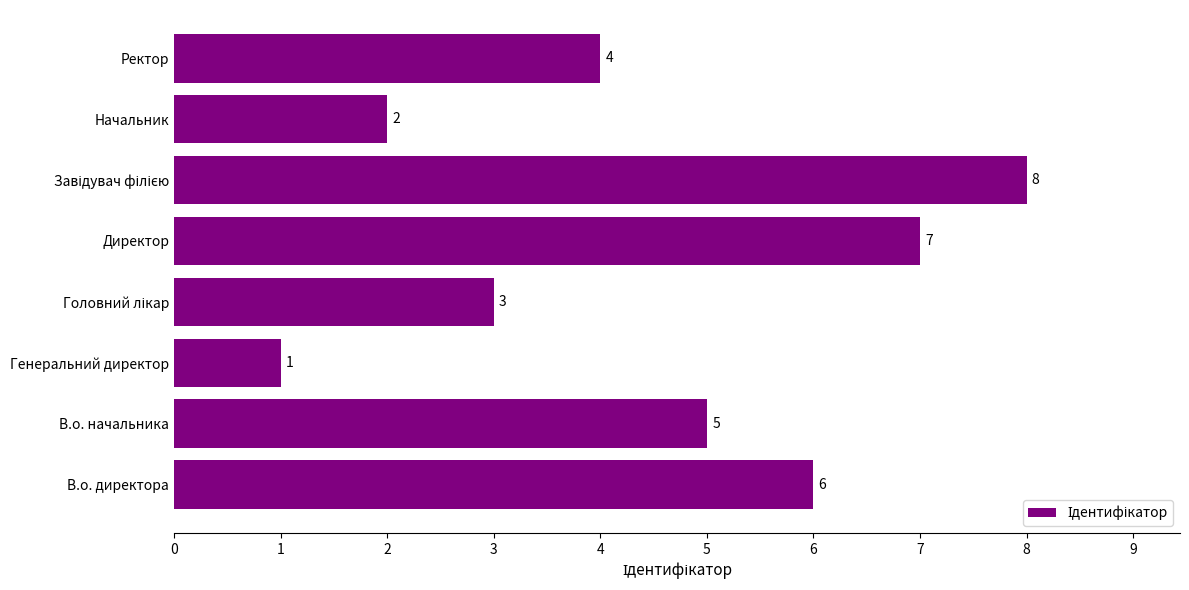

Count the number of categories in the chart.

8